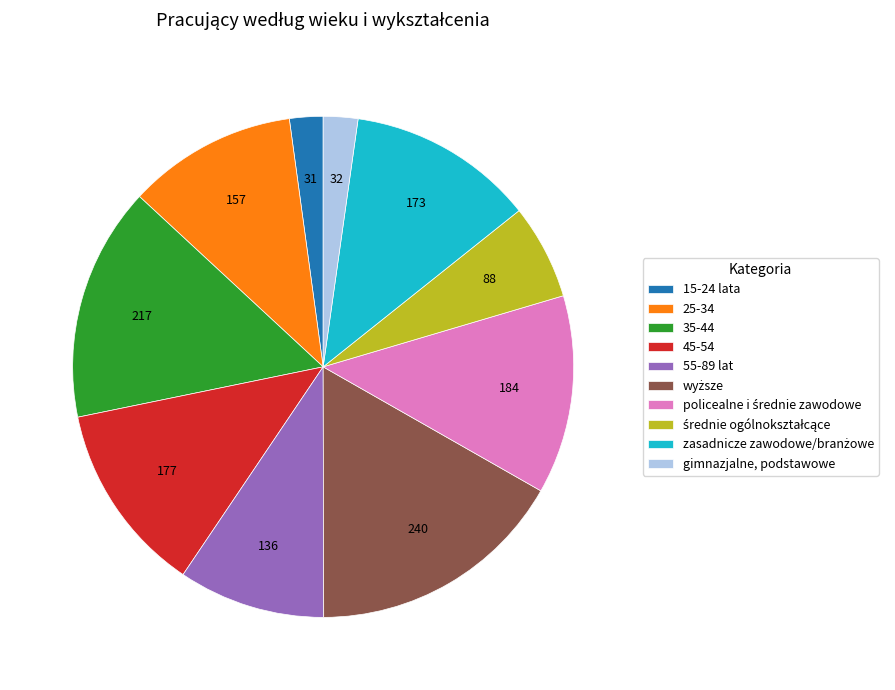

Is the sum of 55-89 lat and 25-34 greater than half?

No